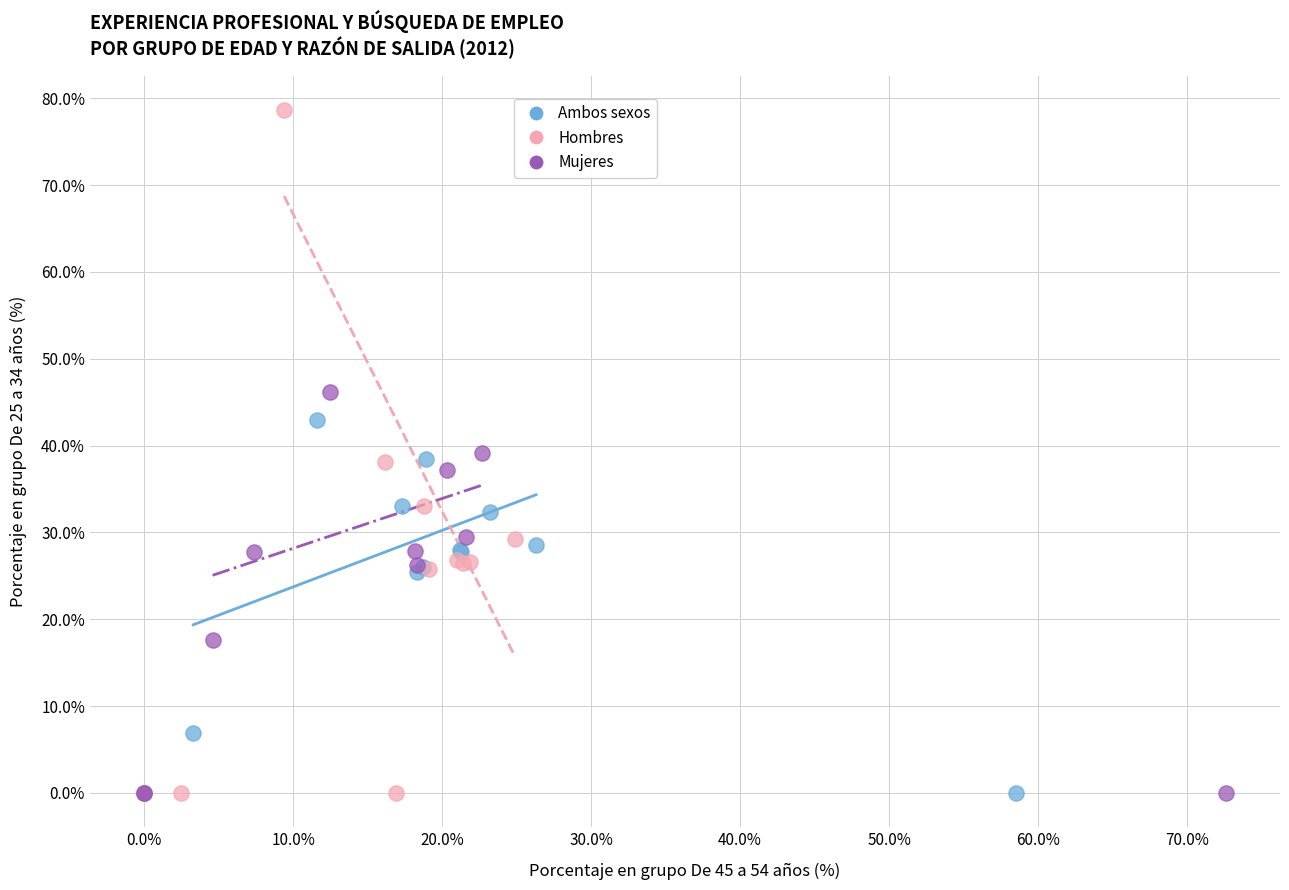

Which series has the widest spread of Y values?

Hombres